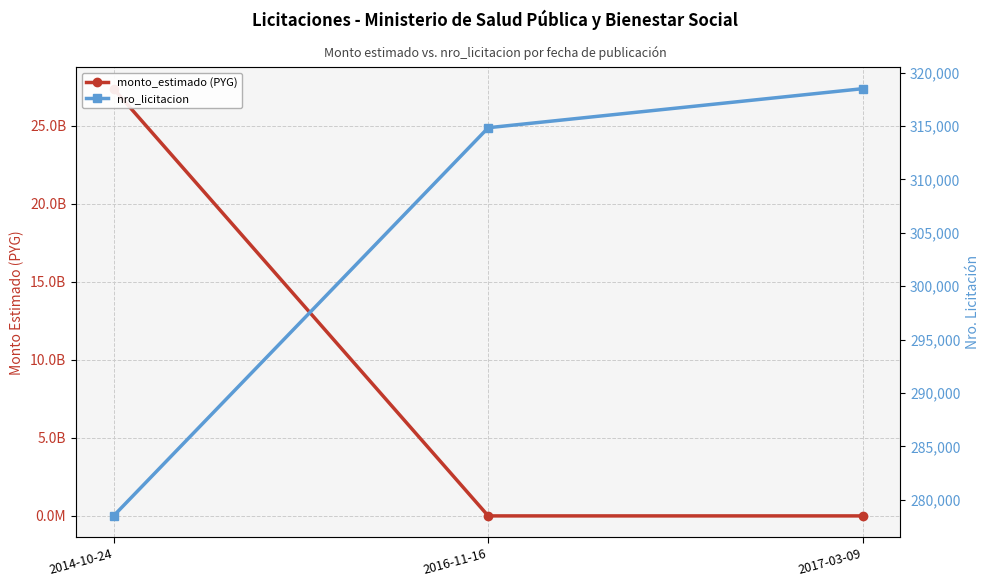

Which series has the widest spread of values?

monto_estimado (PYG)